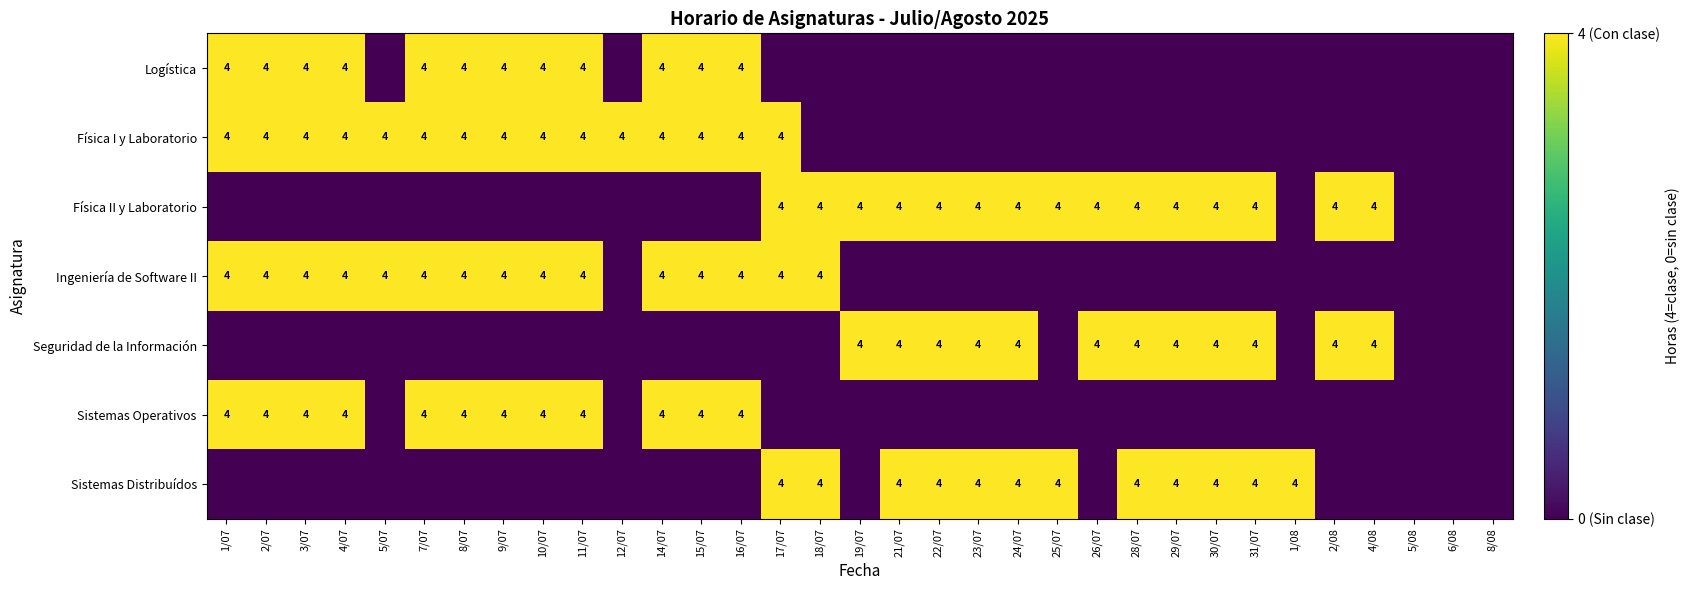

What is the difference between the second highest and minimum values in the Física I y Laboratorio series?

4